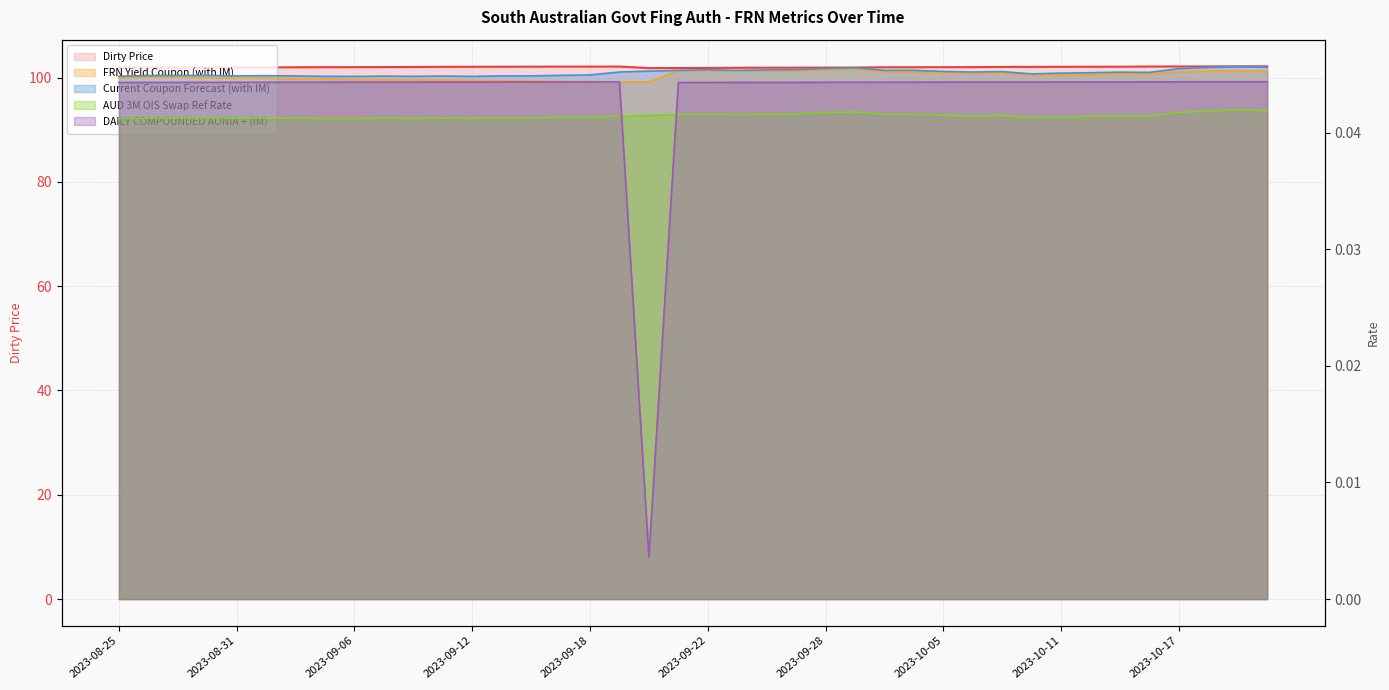

Count the number of categories in the chart.

40